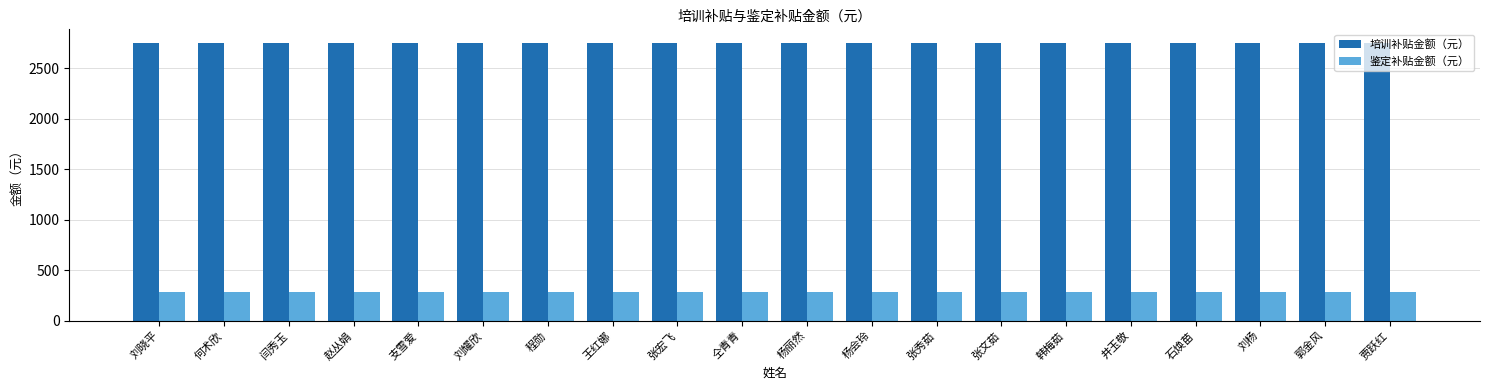

Which series has the largest total across all categories?

培训补贴金额（元）